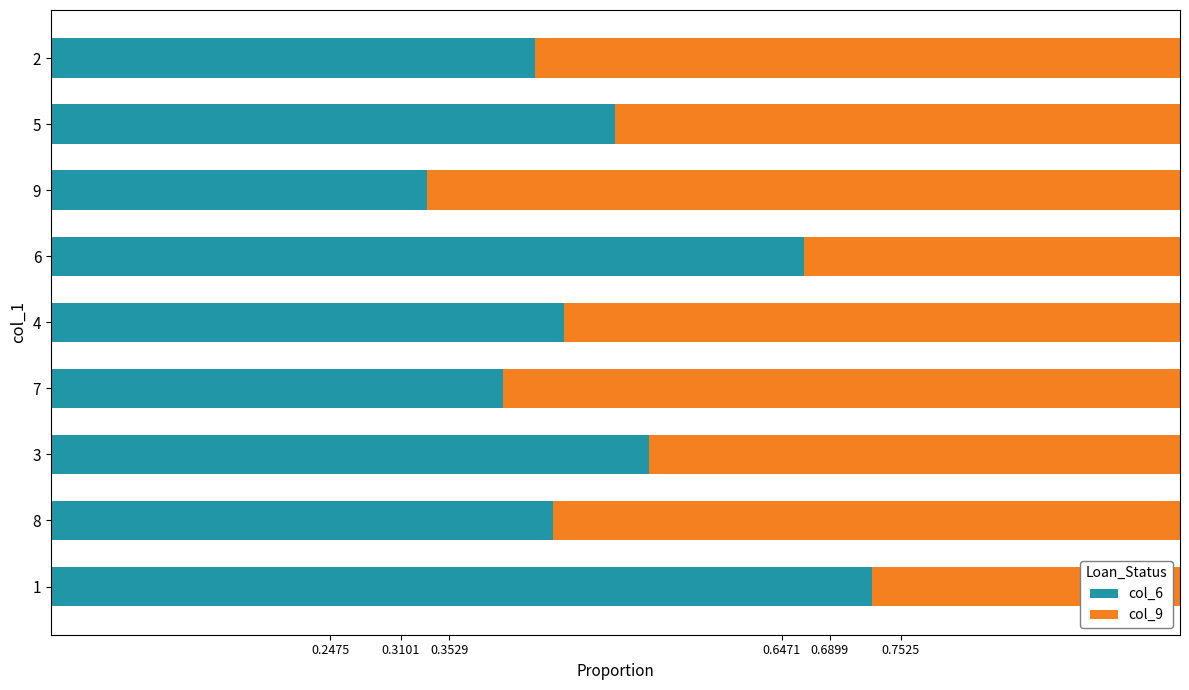

What is the total value across all series at 9?

1.0